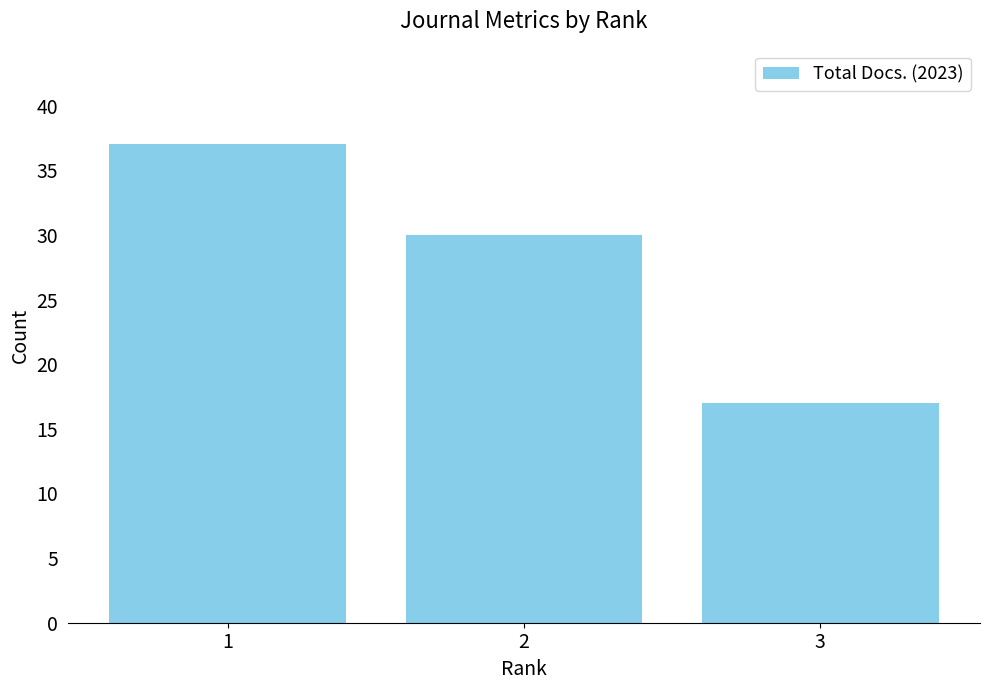

How many categories are shown in the chart?

3